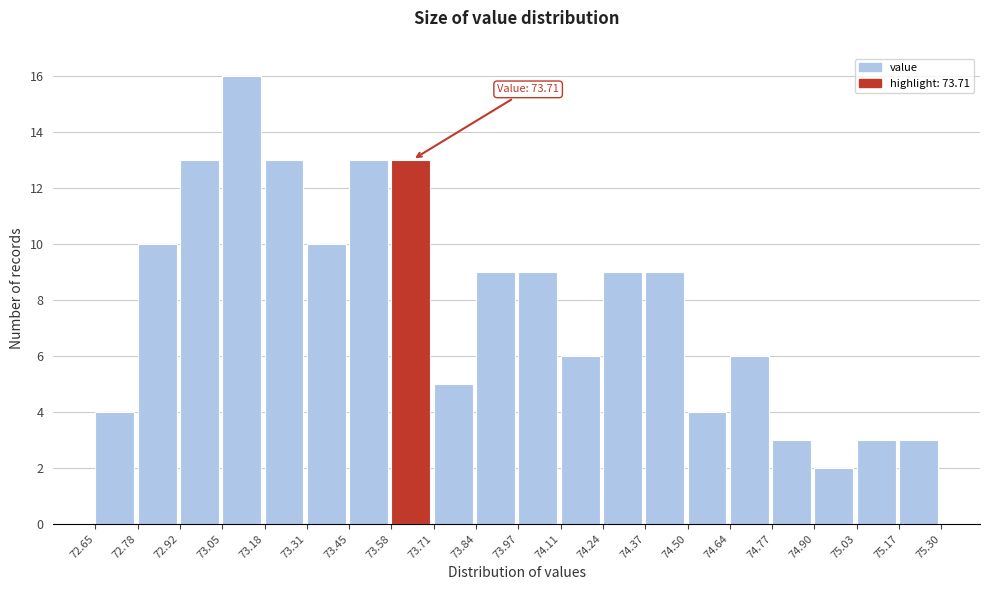

Which range on the x-axis has the tallest bar?

73.05 to 73.18